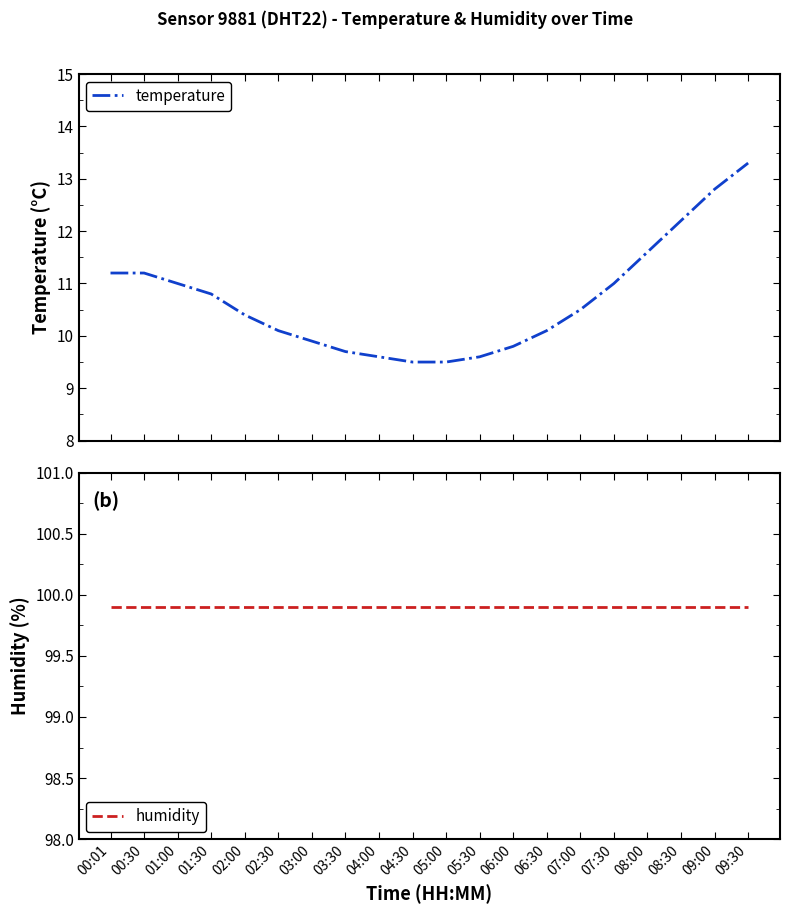

At how many categories does at least one series exceed 55?

20